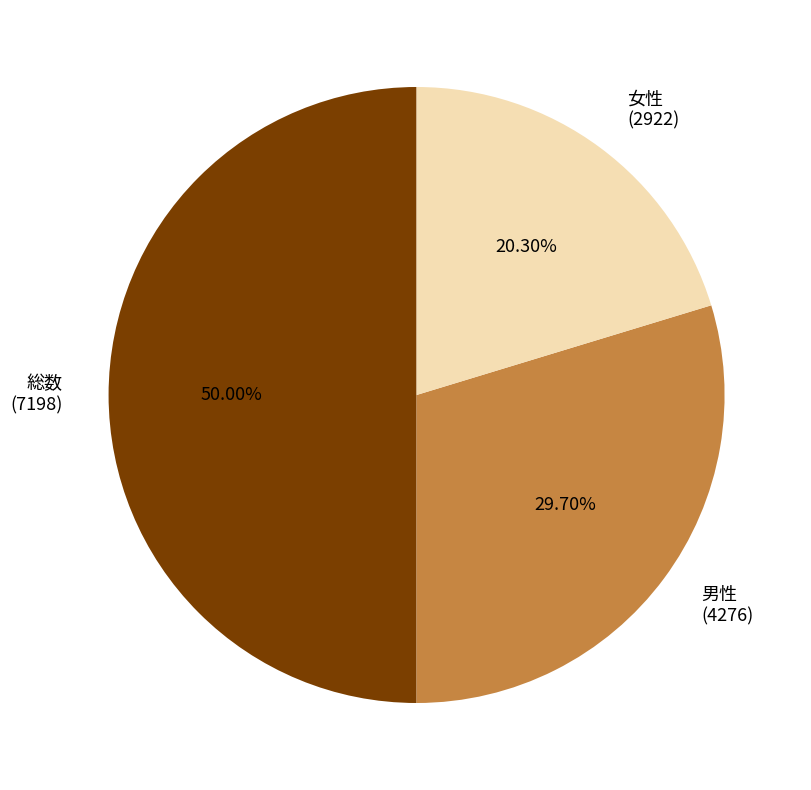

What is the largest slice in the pie chart?

総数 (7198)